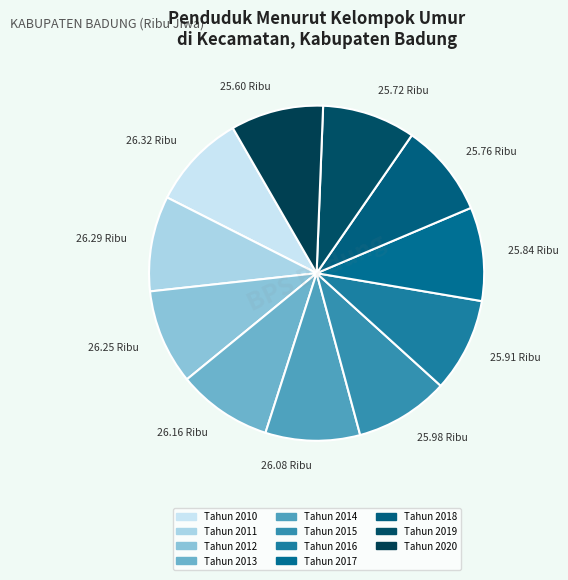

What percentage do Tahun 2013 and Tahun 2014 together represent?

18.3%